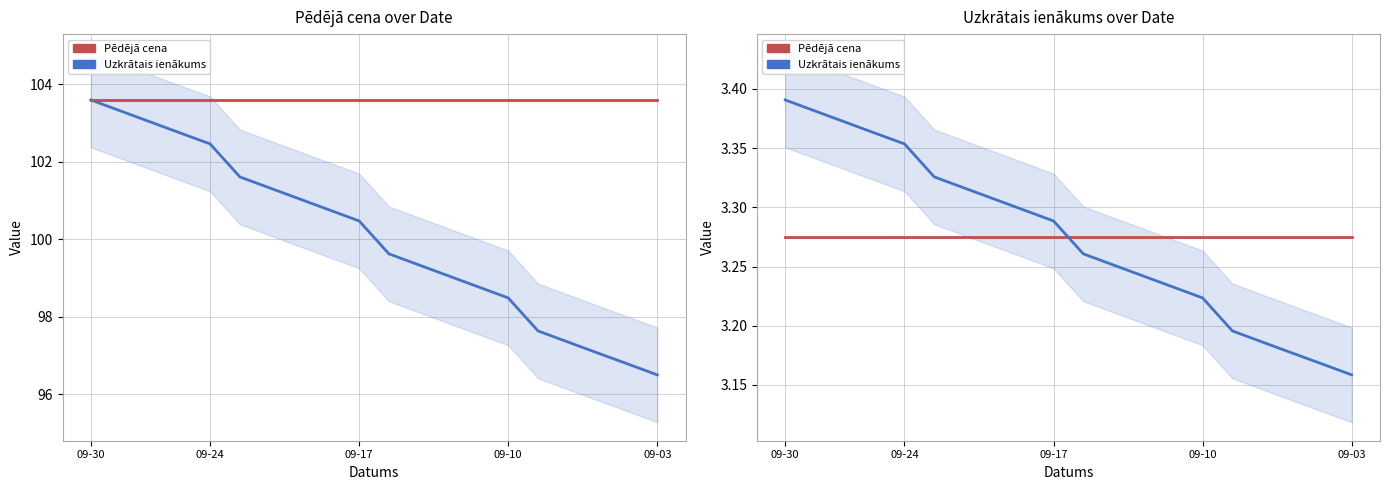

What is the difference between the second highest and second lowest values in the Uzkrātais ienākums series?

0.2